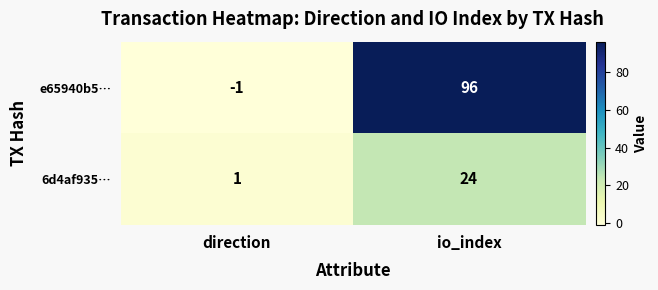

What is the difference between the 6d4af935… values at direction and io_index?

23